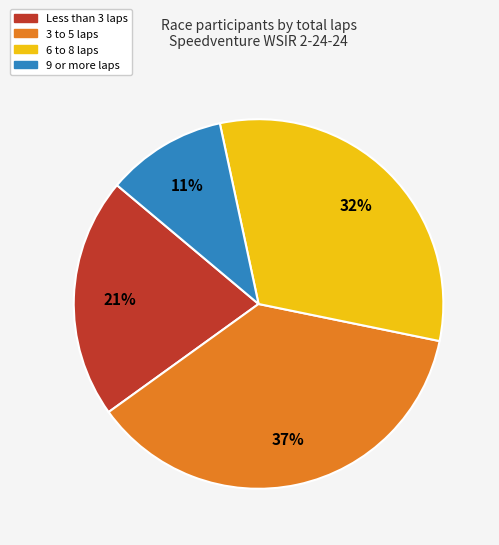

How many slices are in this pie chart?

4